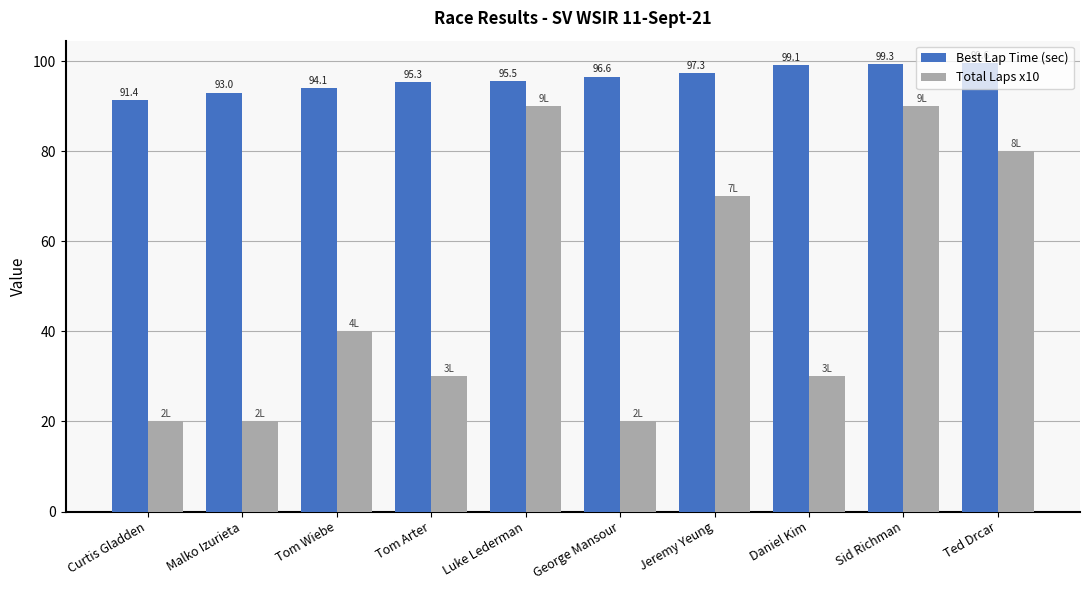

List the labels in order of Best Lap Time (sec) value, smallest first.

Curtis Gladden, Malko Izurieta, Tom Wiebe, Tom Arter, Luke Lederman, George Mansour, Jeremy Yeung, Daniel Kim, Sid Richman, Ted Drcar